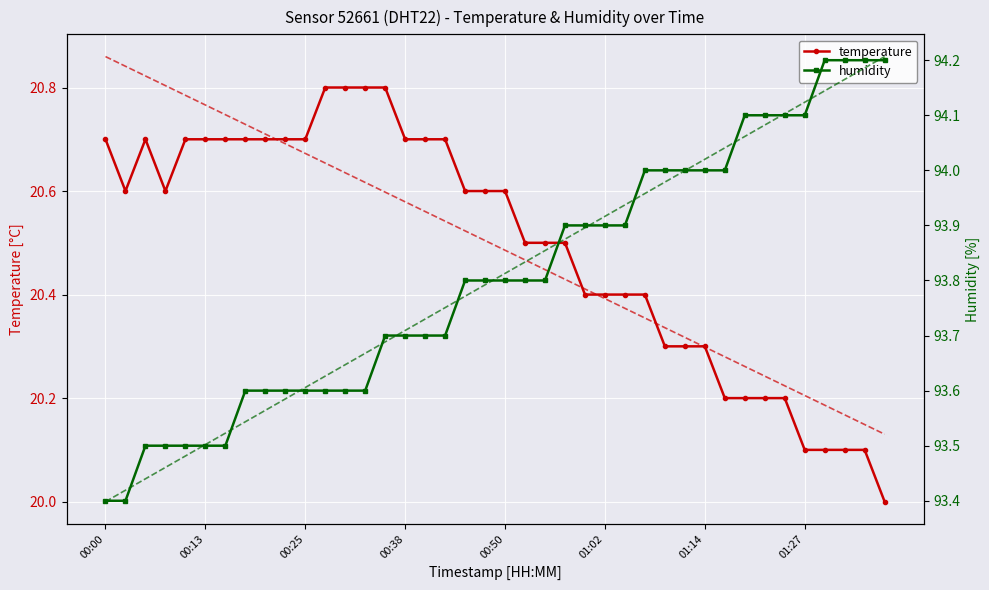

Is this an area chart (filled region under the line)?

No